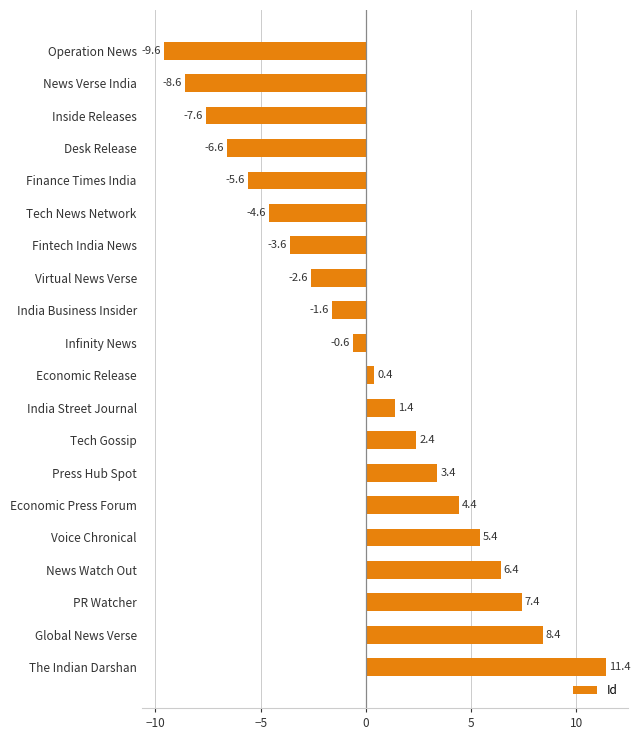

At which category does the chart reach its minimum across all series?

Operation News